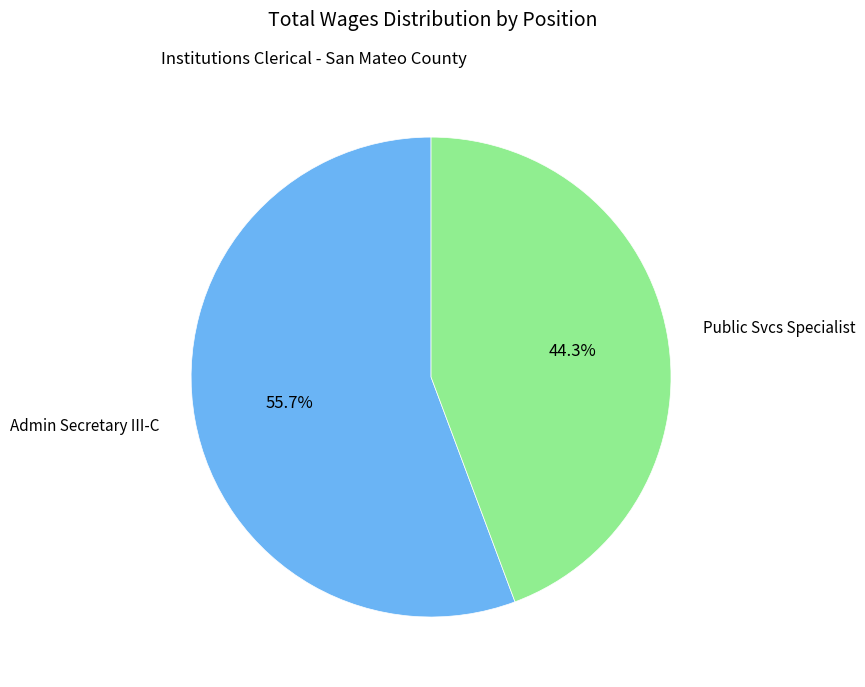

Is there a majority slice in this chart?

Yes